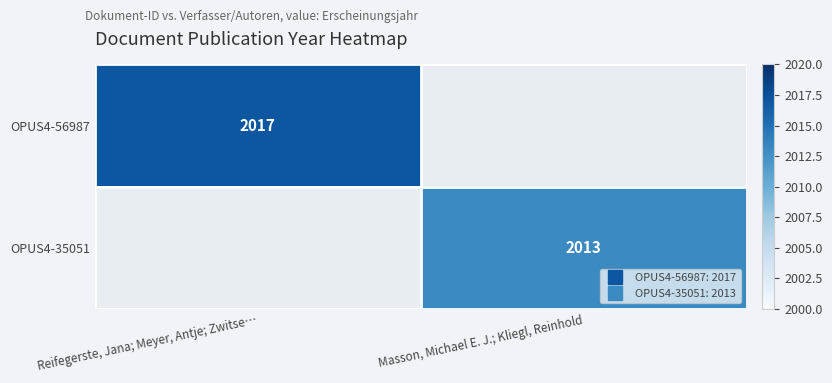

At how many categories does at least one series exceed 2016?

1